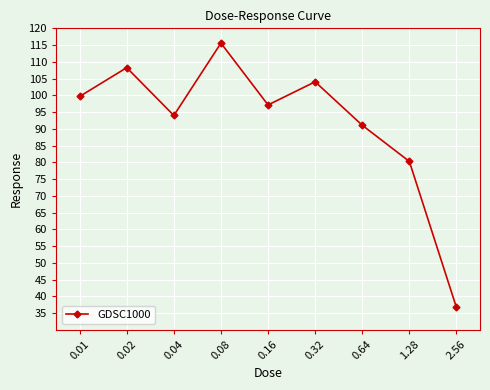

The chart shows a value of 36.7 at 2.56. True or false?

True